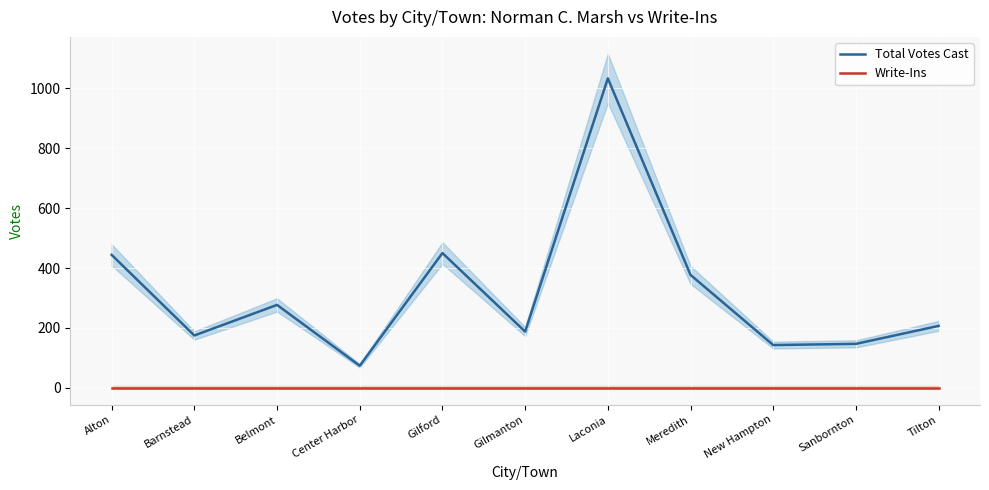

Rank the series by their average value, from lowest to highest.

Write-Ins, Total Votes Cast